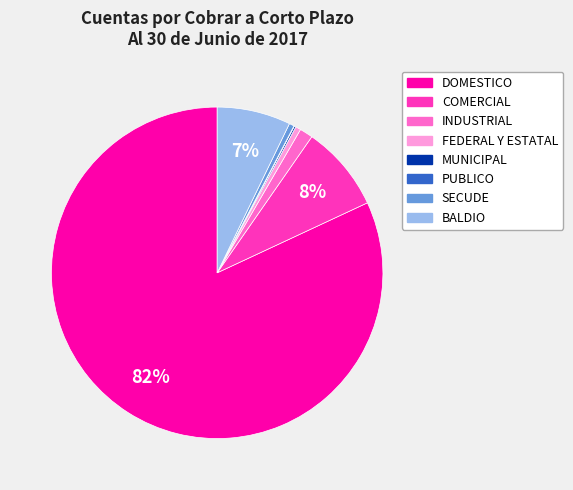

Between COMERCIAL and INDUSTRIAL, which is larger?

COMERCIAL